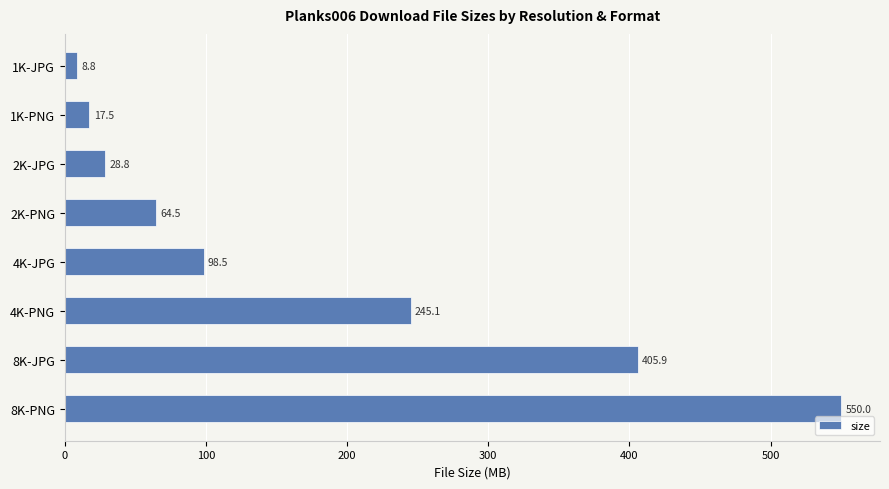

Reading bottom to top, extract all data points from this chart.

8K-PNG=550.0	8K-JPG=405.9	4K-PNG=245.1	4K-JPG=98.5	2K-PNG=64.5	2K-JPG=28.8	1K-PNG=17.5	1K-JPG=8.8